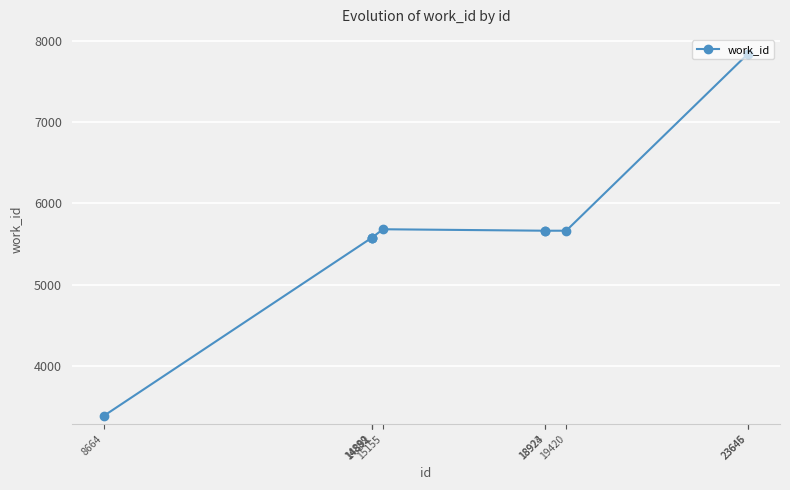

Count the number of categories in the chart.

10